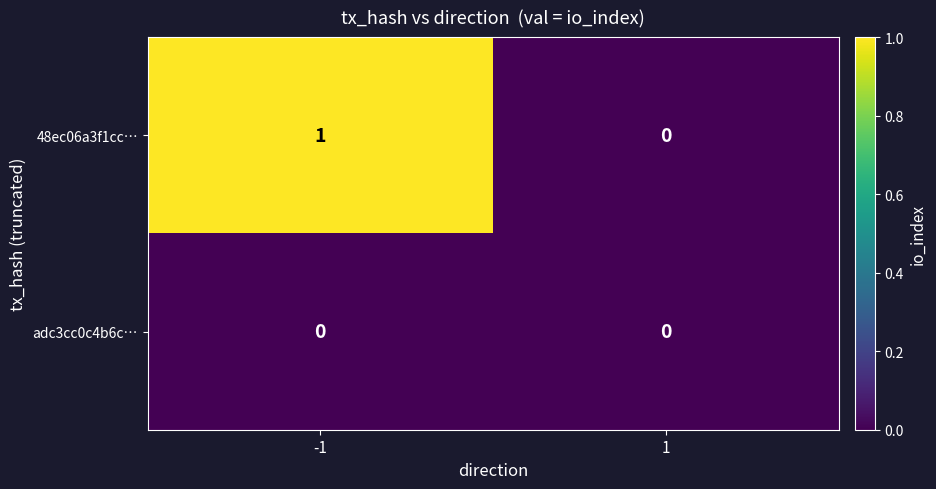

The adc3cc0c4b6c… series shows 0 at -1. True or false?

True